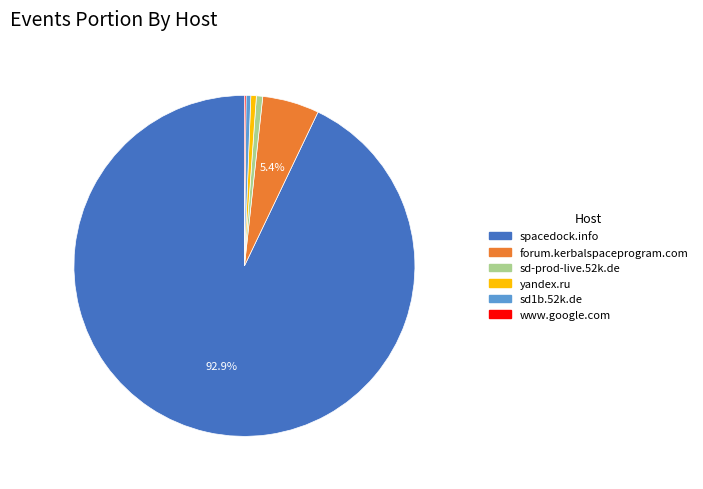

To the nearest percent, what is the difference between the largest and smallest slice percentages?

93%